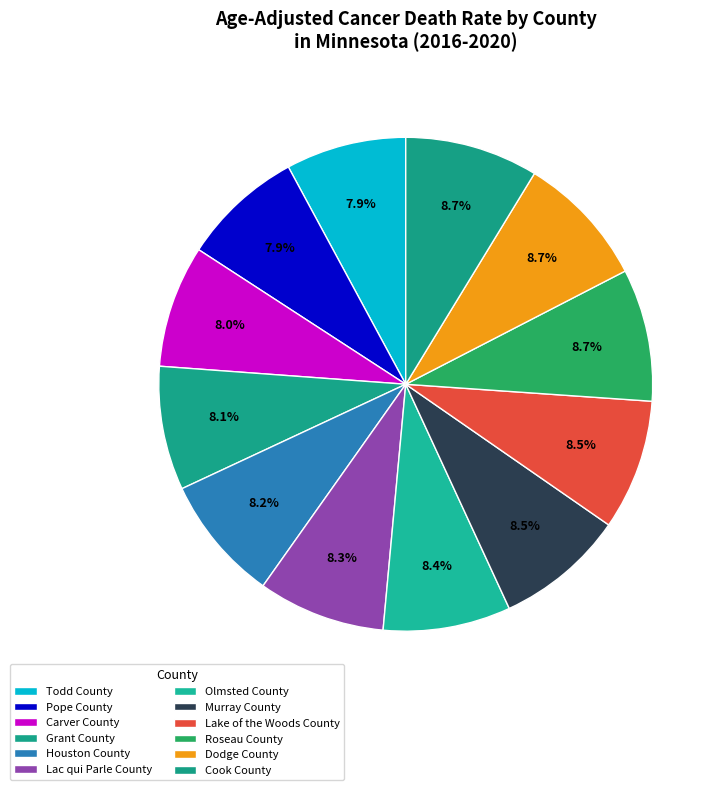

Does Cook County represent more than half of the total?

No